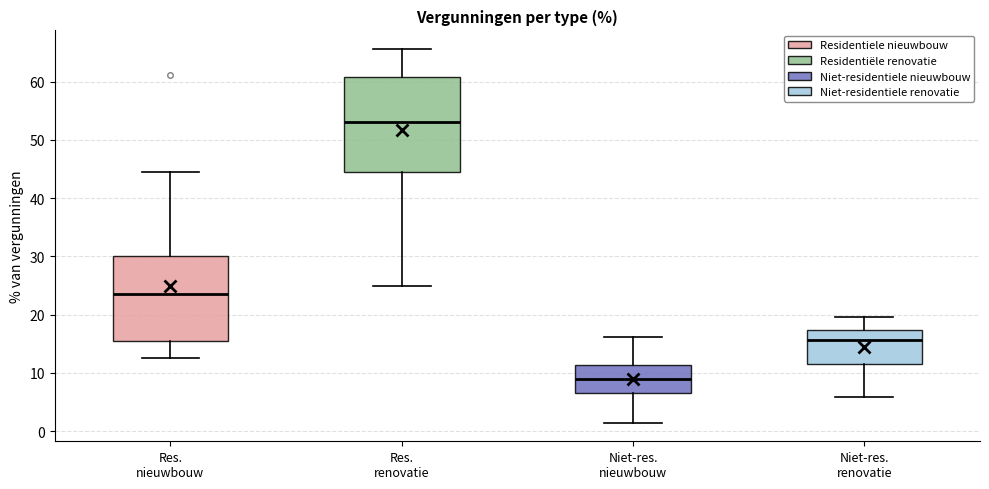

Which box has the lowest median line?

Niet-res. nieuwbouw